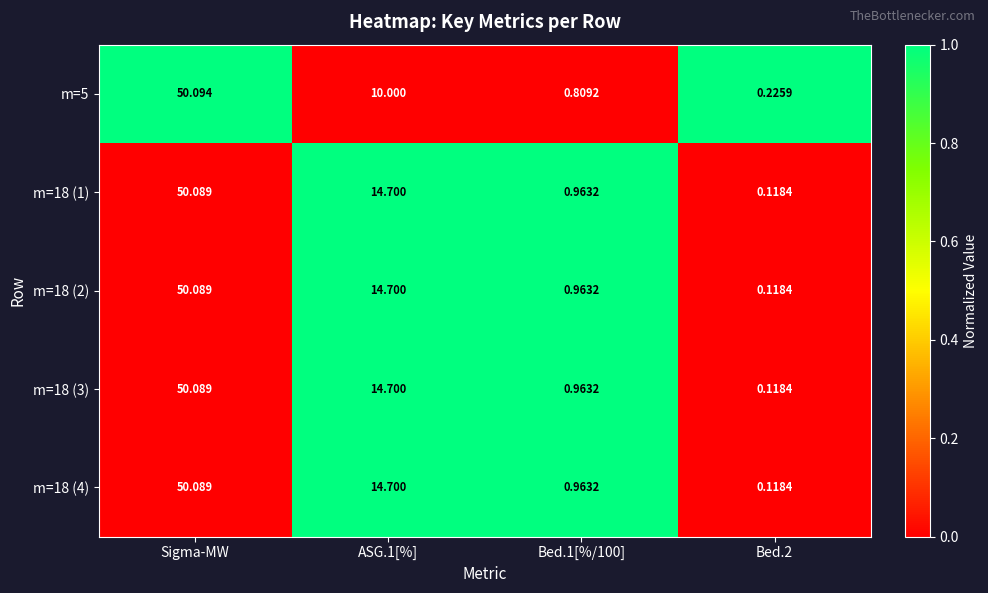

How many data points in m=18 (3) are above 14?

2